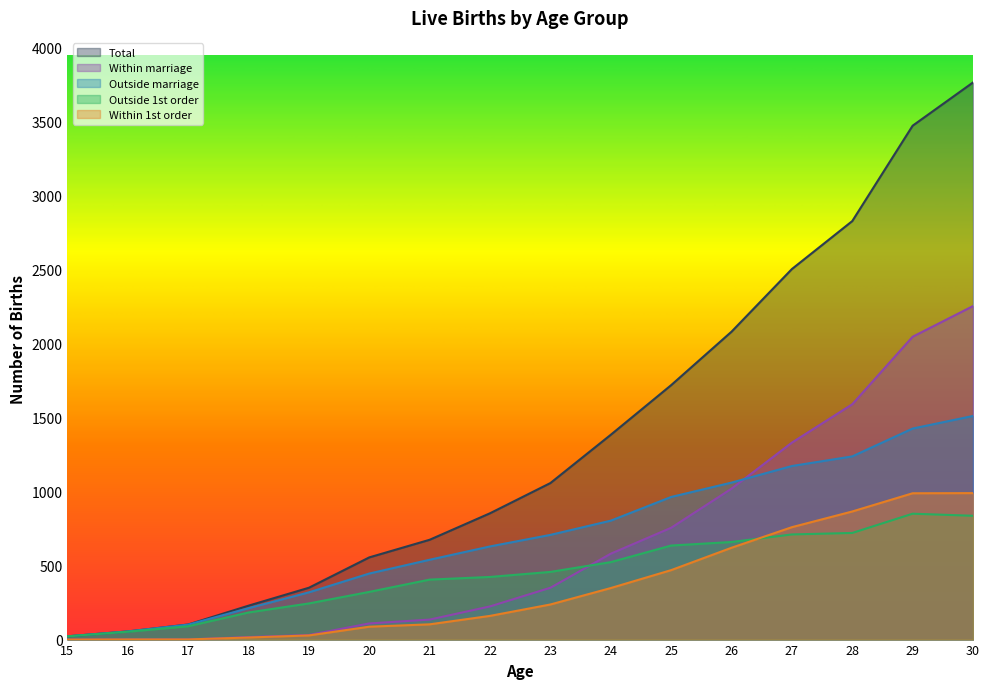

Which has a higher value, 26 or 22?

26